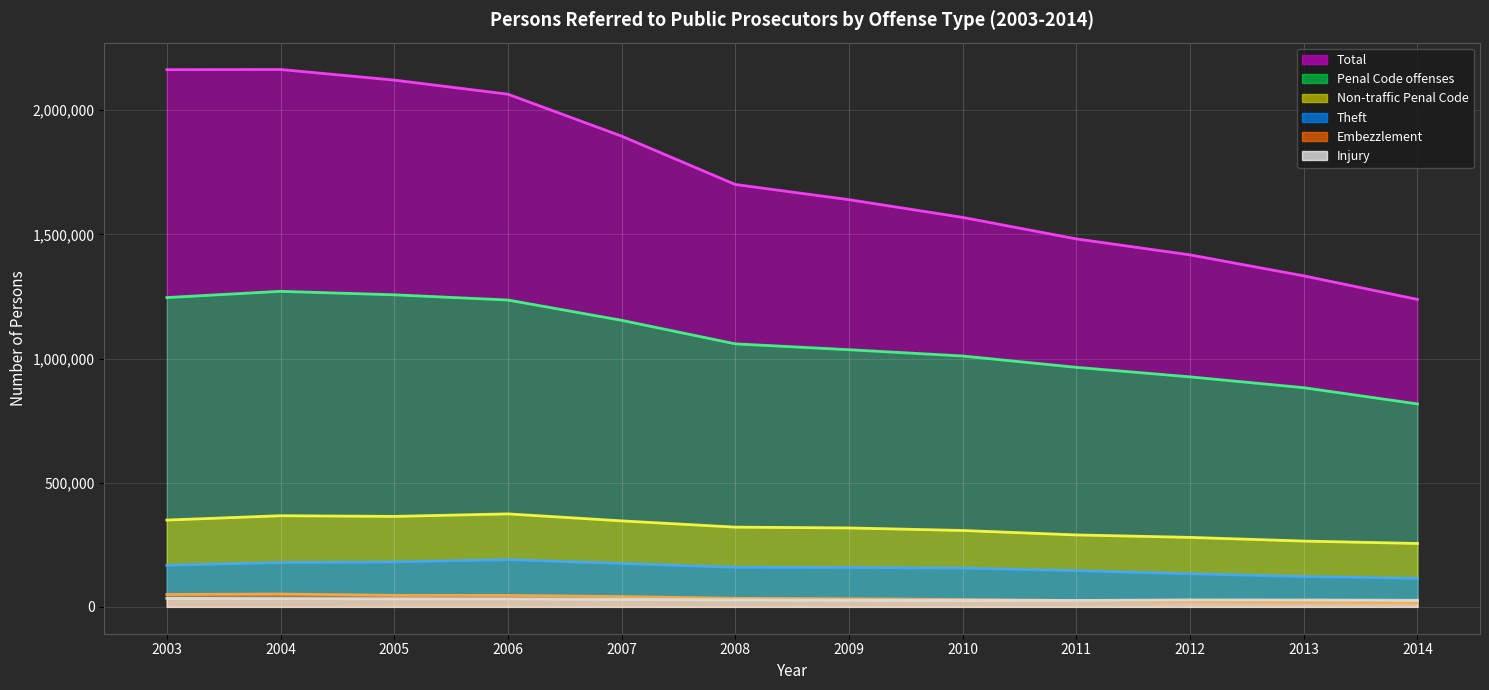

List the series in order of their peak value, lowest first.

Injury (trend), Embezzlement (trend), Theft (trend), Non-traffic Penal Code (trend), Penal Code offenses (trend), Total (trend)